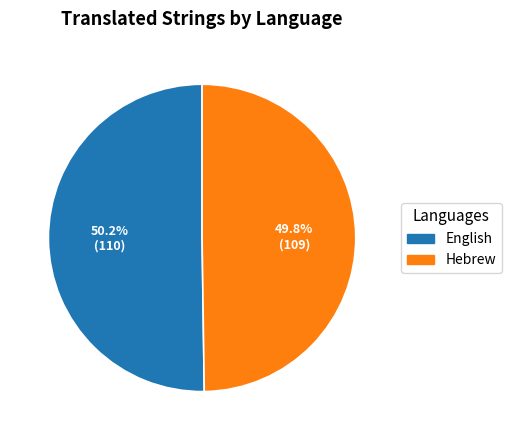

Is it true that English is 55% of the pie?

False